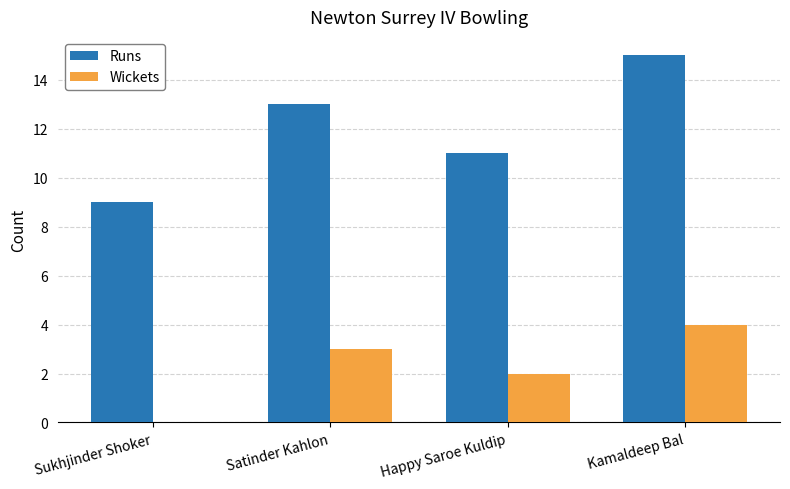

Are the bars horizontal?

No